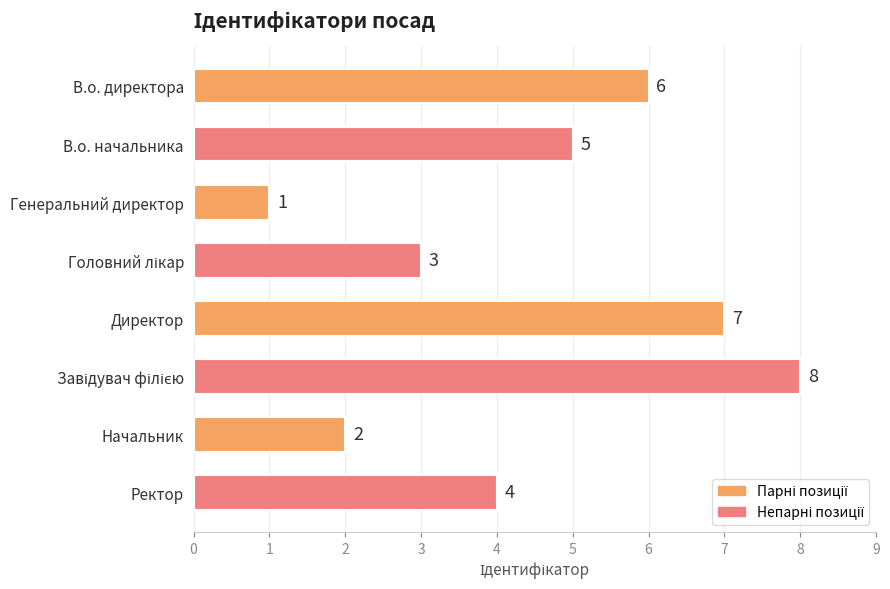

What is the difference between the maximum and minimum values?

7